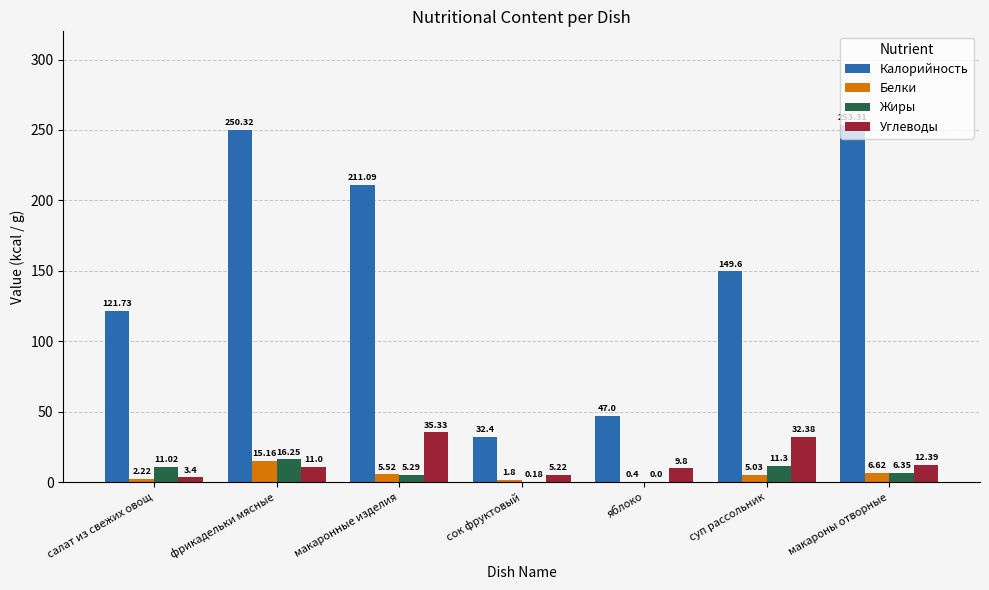

What are all the series names shown in the legend?

Калорийность, Белки, Жиры, Углеводы